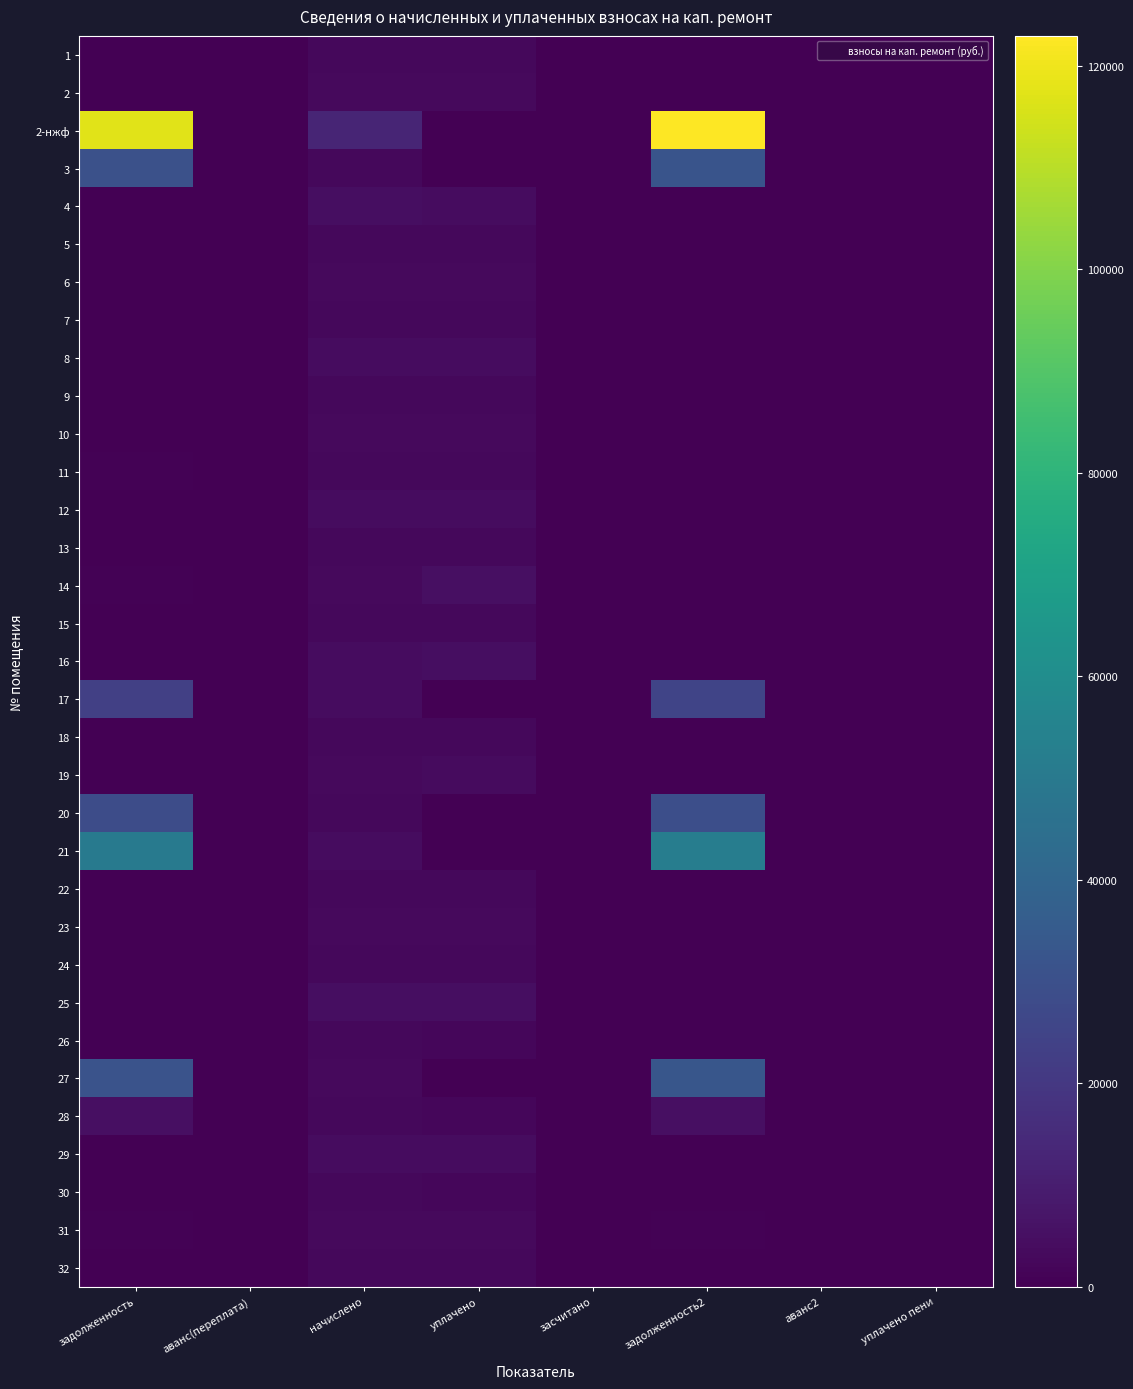

Reading left to right, extract all data points from this chart.

1: задолженность=204.5	аванс(переплата)=0.0	начислено=2453.5	уплачено=2432.7	засчитано=0.0	задолженность2=204.5	аванс2=0.0	уплачено пени=0.0
2: задолженность=275.1	аванс(переплата)=0.0	начислено=3300.7	уплачено=3272.6	засчитано=0.0	задолженность2=275.1	аванс2=0.0	уплачено пени=0.0
2-нжф: задолженность=117244.5	аванс(переплата)=0.0	начислено=12859.1	уплачено=0.0	засчитано=0.0	задолженность2=122939.2	аванс2=0.0	уплачено пени=0.0
3: задолженность=30536.8	аванс(переплата)=0.0	начислено=2621.4	уплачено=0.0	засчитано=0.0	задолженность2=31806.7	аванс2=0.0	уплачено пени=0.0
4: задолженность=361.0	аванс(переплата)=0.0	начислено=4331.6	уплачено=4294.8	засчитано=0.0	задолженность2=361.0	аванс2=0.0	уплачено пени=0.0
5: задолженность=204.5	аванс(переплата)=0.0	начислено=2453.5	уплачено=2616.2	засчитано=0.0	задолженность2=204.5	аванс2=0.0	уплачено пени=3.2
6: задолженность=279.7	аванс(переплата)=0.0	начислено=3356.6	уплачено=3328.1	засчитано=0.0	задолженность2=279.7	аванс2=0.0	уплачено пени=0.0
7: задолженность=82.6	аванс(переплата)=0.0	начислено=2605.4	уплачено=2710.5	засчитано=0.0	задолженность2=0.0	аванс2=0.0	уплачено пени=90.2
8: задолженность=357.6	аванс(переплата)=0.0	начислено=4291.7	уплачено=4255.2	засчитано=0.0	задолженность2=357.6	аванс2=0.0	уплачено пени=0.0
9: задолженность=204.5	аванс(переплата)=0.0	начислено=2453.5	уплачено=2799.8	засчитано=0.0	задолженность2=204.5	аванс2=0.0	уплачено пени=27.3
10: задолженность=0.0	аванс(переплата)=0.0	начислено=3340.7	уплачено=3062.3	засчитано=0.0	задолженность2=278.4	аванс2=0.0	уплачено пени=0.0
11: задолженность=901.4	аванс(переплата)=0.0	начислено=2669.3	уплачено=2846.9	засчитано=0.0	задолженность2=222.4	аванс2=0.0	уплачено пени=42.0
12: задолженность=359.0	аванс(переплата)=0.0	начислено=4307.6	уплачено=4271.0	засчитано=0.0	задолженность2=359.0	аванс2=0.0	уплачено пени=0.2
13: задолженность=416.9	аванс(переплата)=0.0	начислено=2501.5	уплачено=2458.9	засчитано=0.0	задолженность2=417.4	аванс2=0.0	уплачено пени=3.2
14: задолженность=486.9	аванс(переплата)=0.0	начислено=3252.7	уплачено=4847.1	засчитано=0.0	задолженность2=326.3	аванс2=0.0	уплачено пени=126.7
15: задолженность=215.1	аванс(переплата)=0.0	начислено=2581.4	уплачено=2559.5	засчитано=0.0	задолженность2=215.1	аванс2=0.0	уплачено пени=0.0
16: задолженность=358.3	аванс(переплата)=0.0	начислено=4299.7	уплачено=4584.9	засчитано=0.0	задолженность2=358.3	аванс2=0.0	уплачено пени=32.8
17: задолженность=23421.5	аванс(переплата)=0.0	начислено=4243.8	уплачено=0.0	засчитано=0.0	задолженность2=25020.1	аванс2=0.0	уплачено пени=0.0
18: задолженность=214.4	аванс(переплата)=0.0	начислено=2573.4	уплачено=2551.5	засчитано=0.0	задолженность2=214.4	аванс2=0.0	уплачено пени=0.0
19: задолженность=271.7	аванс(переплата)=0.0	начислено=3260.8	уплачено=3475.6	засчитано=0.0	задолженность2=271.7	аванс2=0.0	уплачено пени=4.1
20: задолженность=28488.7	аванс(переплата)=0.0	начислено=2445.6	уплачено=0.0	засчитано=0.0	задолженность2=29673.5	аванс2=0.0	уплачено пени=0.0
21: задолженность=50088.9	аванс(переплата)=0.0	начислено=4299.7	уплачено=0.0	засчитано=0.0	задолженность2=52171.8	аванс2=0.0	уплачено пени=0.0
22: задолженность=216.4	аванс(переплата)=0.0	начислено=2597.4	уплачено=2769.7	засчитано=0.0	задолженность2=216.7	аванс2=0.0	уплачено пени=0.5
23: задолженность=277.7	аванс(переплата)=0.0	начислено=3332.6	уплачено=3304.3	засчитано=0.0	задолженность2=277.7	аванс2=0.0	уплачено пени=0.0
24: задолженность=0.0	аванс(переплата)=0.0	начислено=2453.5	уплачено=2432.7	засчитано=0.0	задолженность2=204.5	аванс2=0.0	уплачено пени=0.0
25: задолженность=0.0	аванс(переплата)=12.7	начислено=4347.6	уплачено=4778.3	засчитано=0.0	задолженность2=0.0	аванс2=175.4	уплачено пени=0.0
26: задолженность=217.1	аванс(переплата)=0.0	начислено=2605.4	уплачено=2388.3	засчитано=0.0	задолженность2=217.1	аванс2=0.0	уплачено пени=0.0
27: задолженность=31467.3	аванс(переплата)=0.0	начислено=3340.7	уплачено=0.0	засчитано=0.0	задолженность2=32963.3	аванс2=0.0	уплачено пени=0.0
28: задолженность=4977.8	аванс(переплата)=0.0	начислено=2477.5	уплачено=2400.0	засчитано=0.0	задолженность2=5057.1	аванс2=0.0	уплачено пени=0.0
29: задолженность=353.6	аванс(переплата)=0.0	начислено=4243.8	уплачено=4207.7	засчитано=0.0	задолженность2=353.6	аванс2=0.0	уплачено пени=0.0
30: задолженность=215.8	аванс(переплата)=0.0	начислено=2589.4	уплачено=2373.6	засчитано=0.0	задолженность2=215.8	аванс2=0.0	уплачено пени=0.5
31: задолженность=841.9	аванс(переплата)=0.0	начислено=3316.7	уплачено=2996.6	засчитано=0.0	задолженность2=834.1	аванс2=0.0	уплачено пени=49.1
32: задолженность=208.5	аванс(переплата)=0.0	начислено=2501.5	уплачено=2480.2	засчитано=0.0	задолженность2=208.5	аванс2=0.0	уплачено пени=0.0